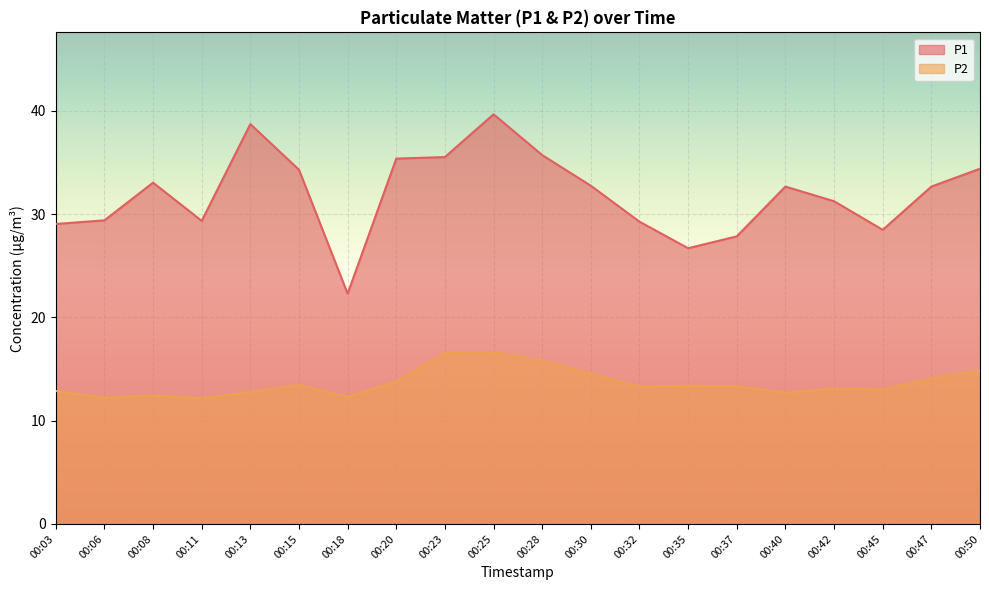

What is the sum of all P2 values?

273.3